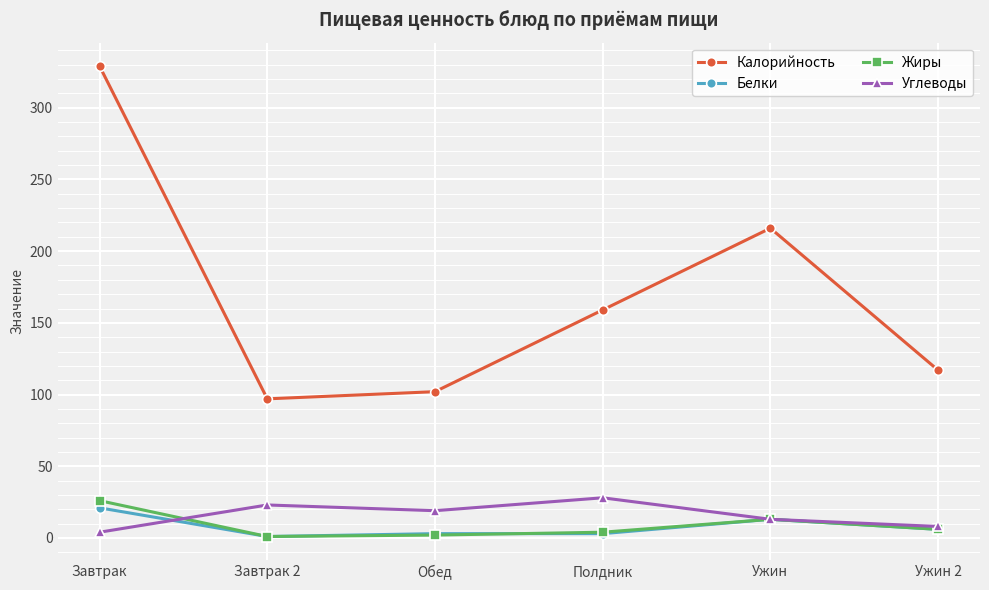

In Калорийность, how many points are higher than both neighbors (excluding endpoints)?

1